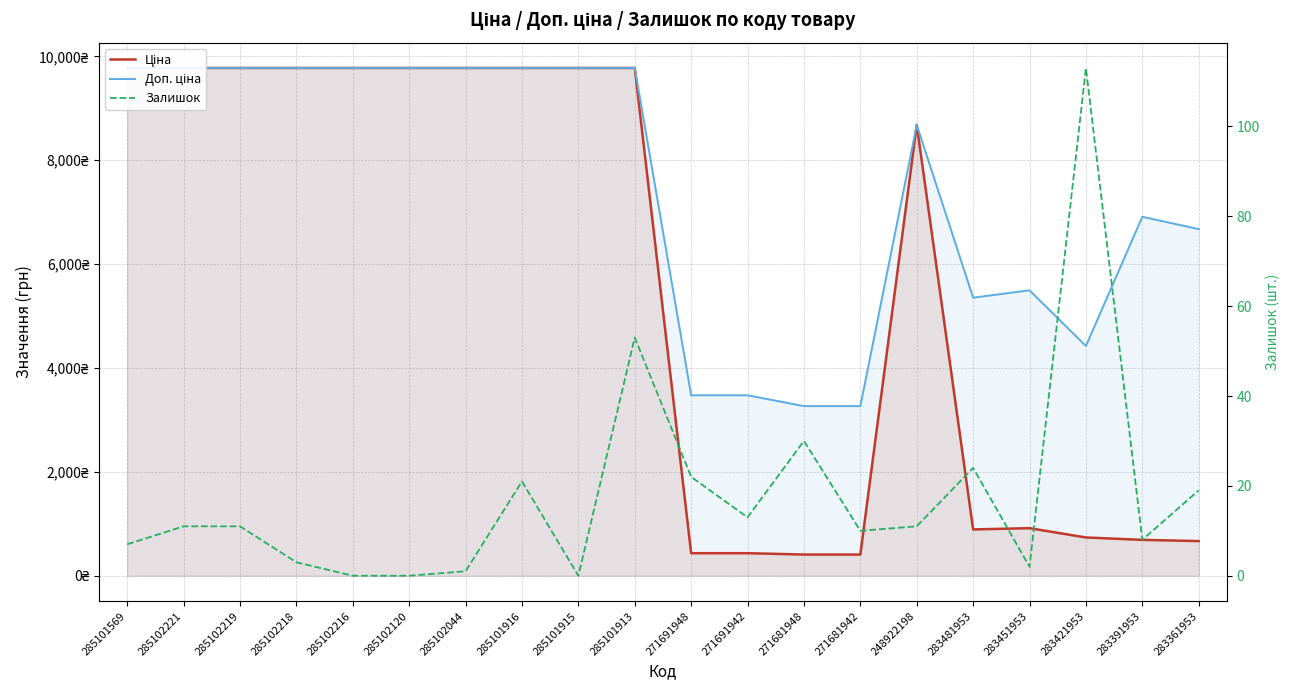

What is the total value across all series at 285101913?

19604.0